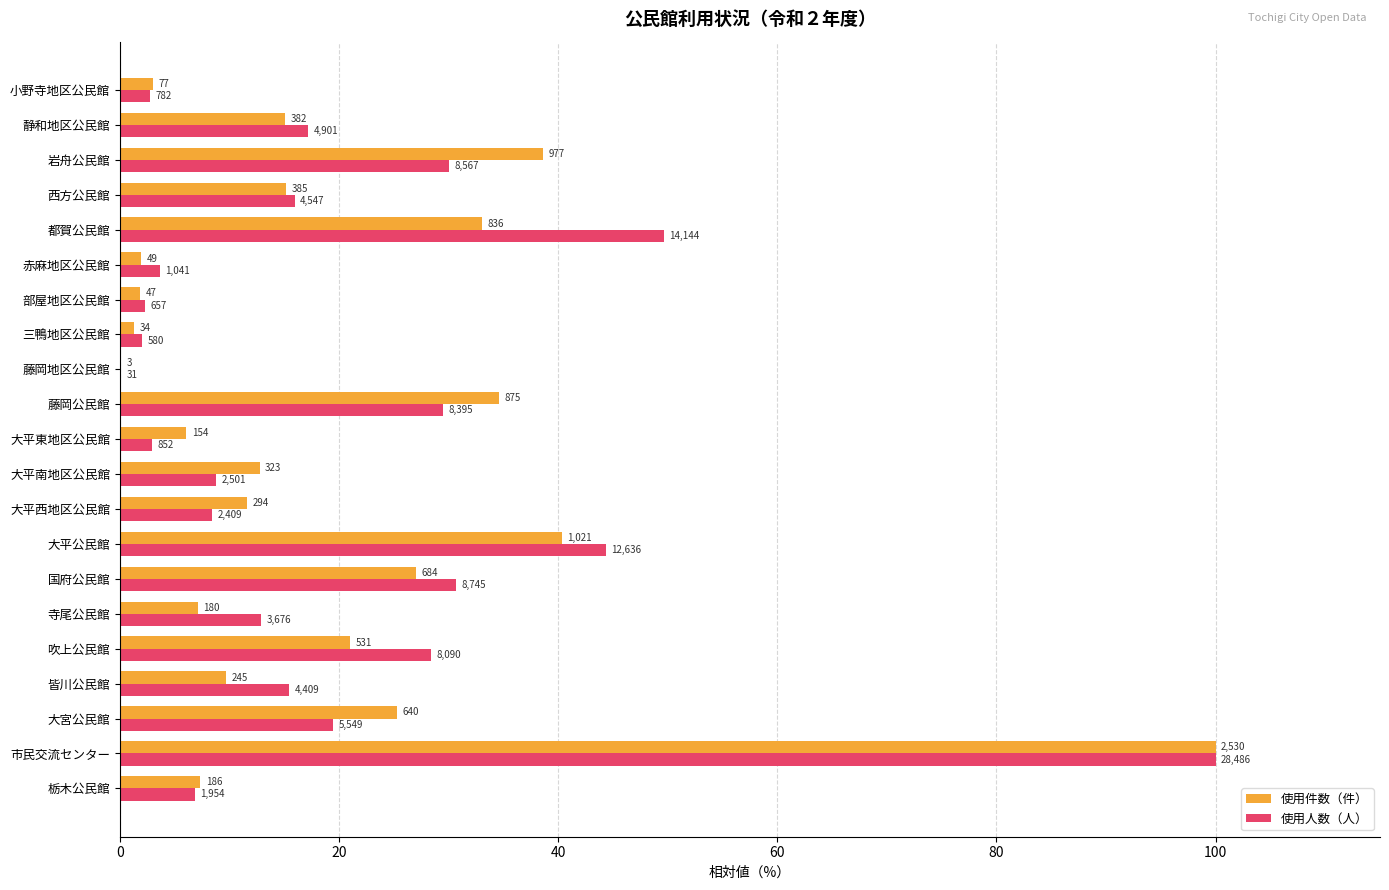

What is the average value of the 使用件数（件） series?

19.7